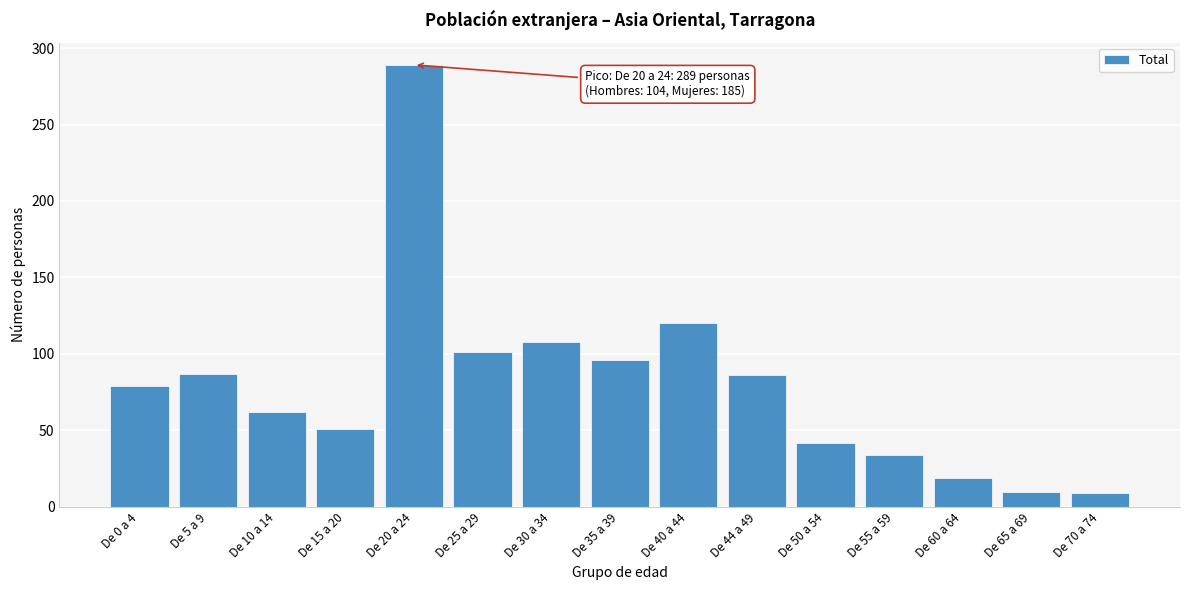

What is the change in value from De 10 a 14 to De 35 a 39?

+34